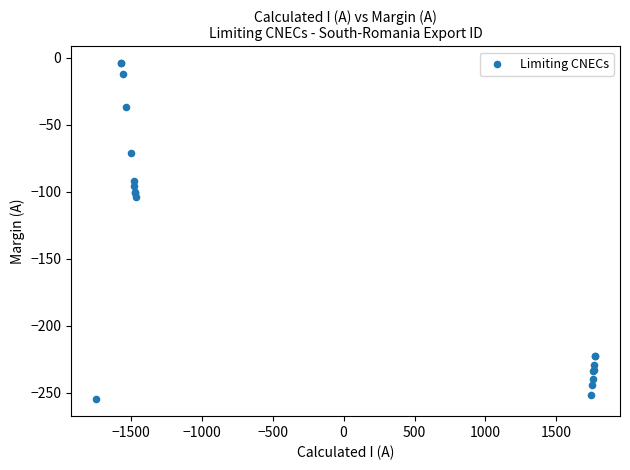

What Y value in the scatter plot is closest to -129?

-104